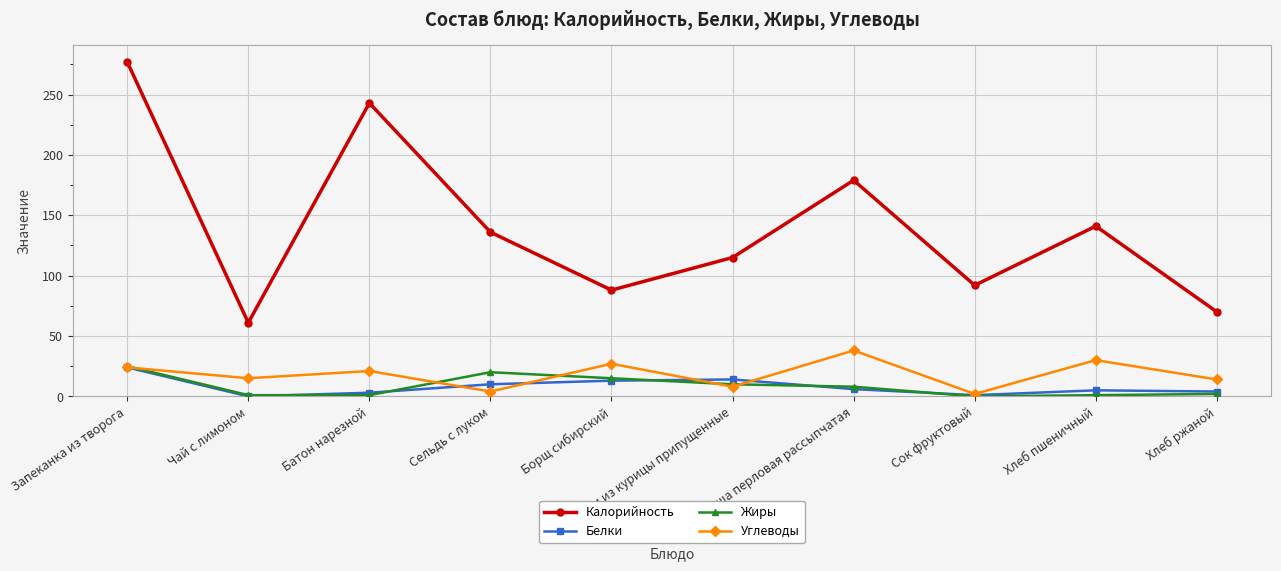

True or false: Жиры and Калорийность cross at least once.

False